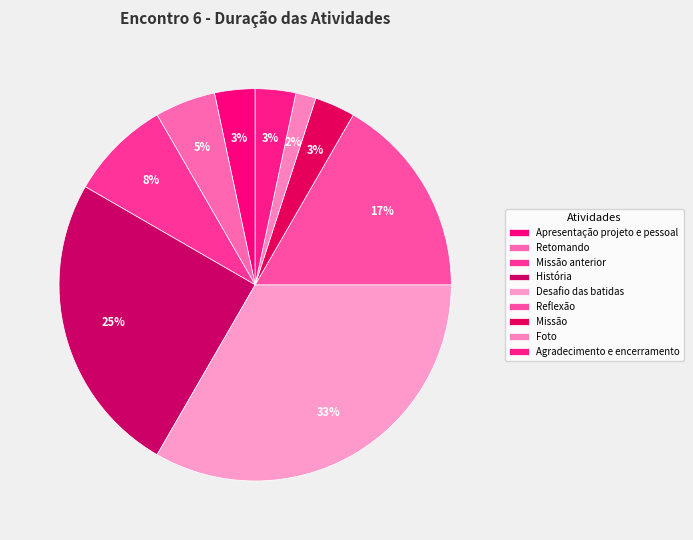

Which category has the smallest portion of the pie?

Foto